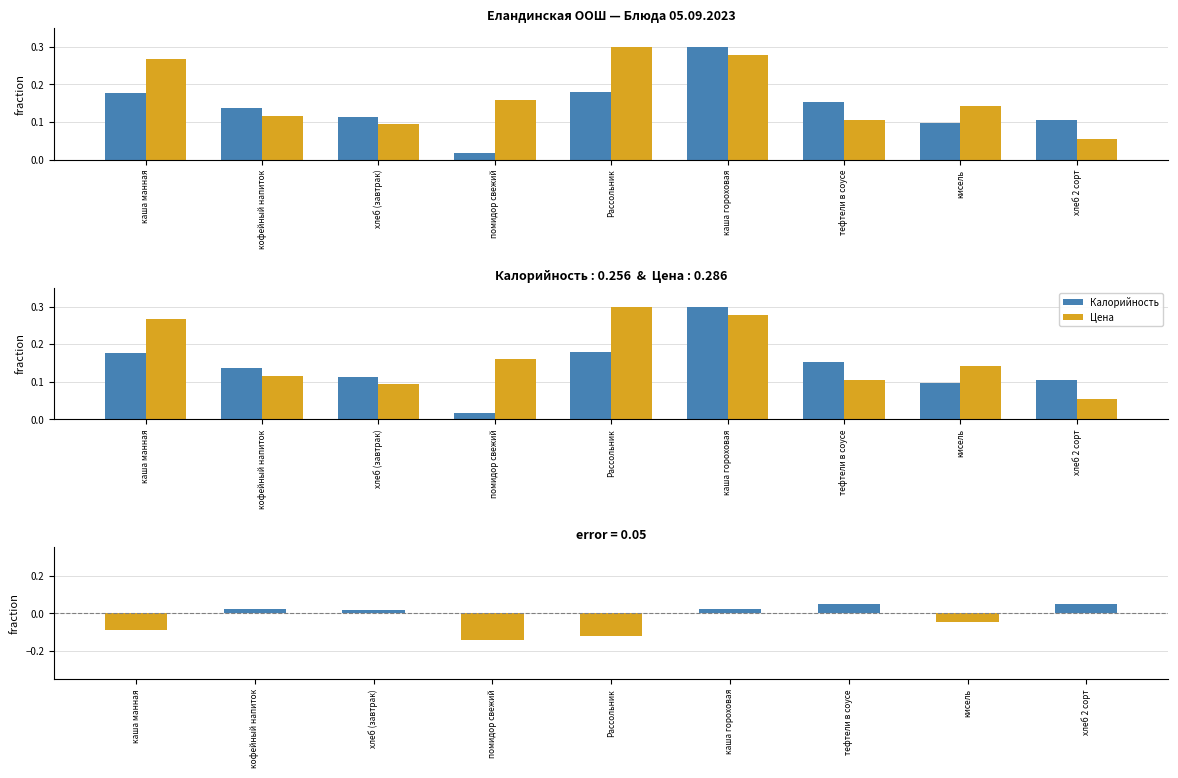

Reading left to right, what are all the values shown in this chart?

Калорийность: 0.2	0.1	0.1	0.0	0.2	0.3	0.2	0.1	0.1
Цена: 0.3	0.1	0.1	0.2	0.3	0.3	0.1	0.1	0.1
Разница (Калорийность − Цена): -0.1	0.0	0.0	-0.1	-0.1	0.0	0.0	-0.0	0.1